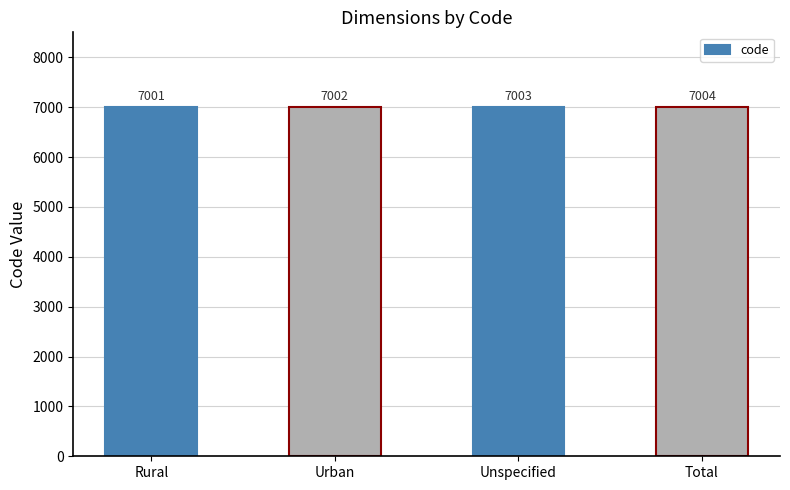

At which label is the value closest to 7002?

Urban